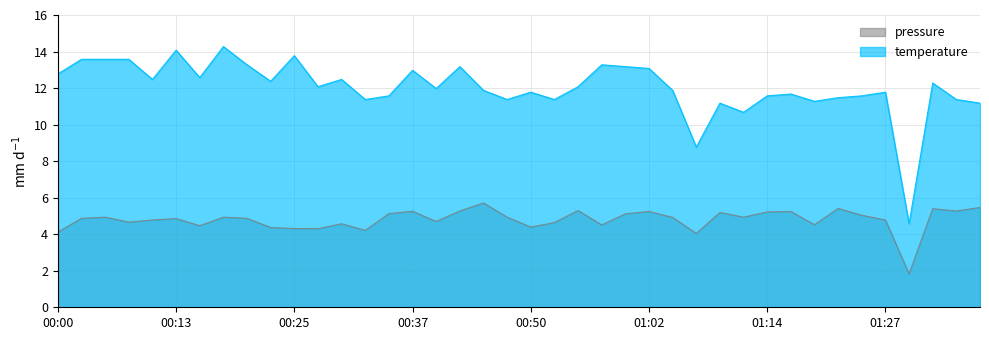

How many lines are shown in the chart?

2